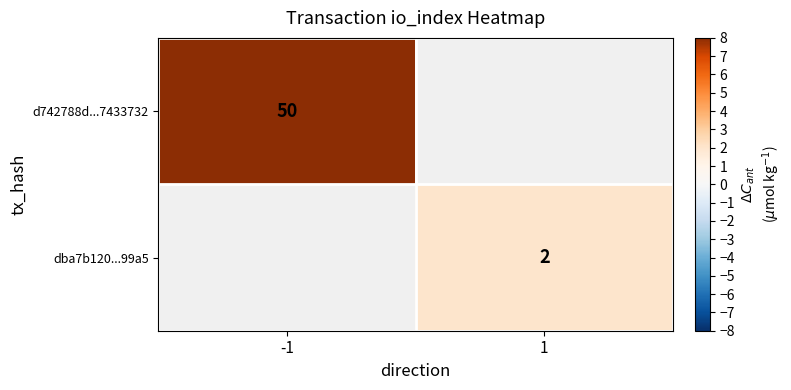

How many series are shown in this chart?

2